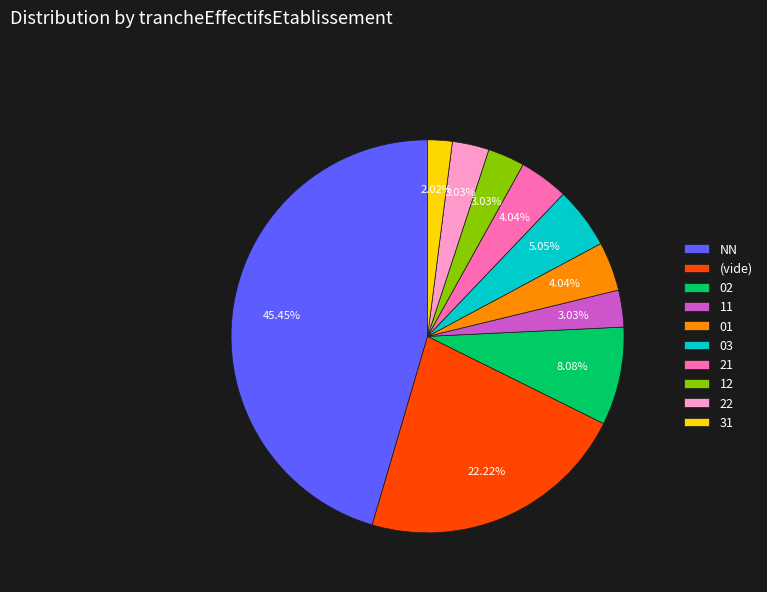

What is the ratio of the value at 21 to the value at 12?

1.3